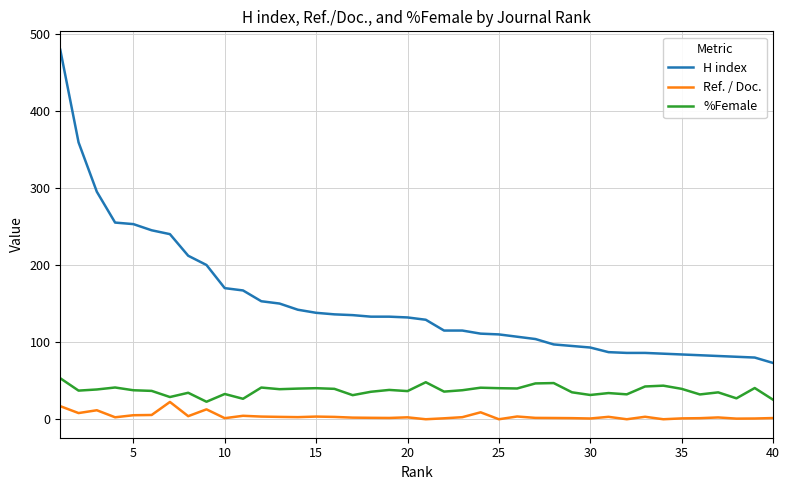

True or false: %Female and Ref. / Doc. cross at least once.

False